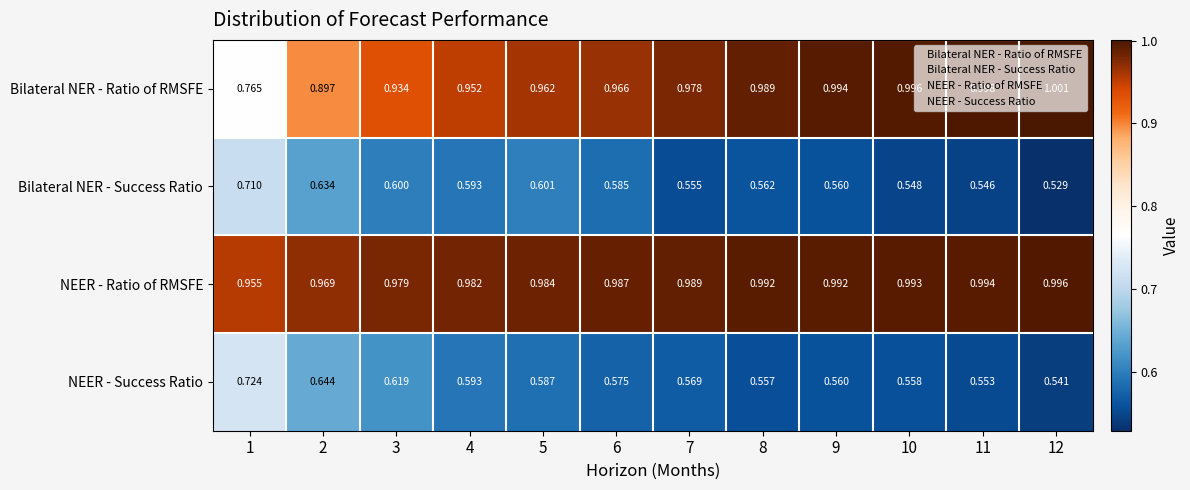

List the series in order of their peak value, lowest first.

Bilateral NER - Success Ratio, NEER - Success Ratio, NEER - Ratio of RMSFE, Bilateral NER - Ratio of RMSFE